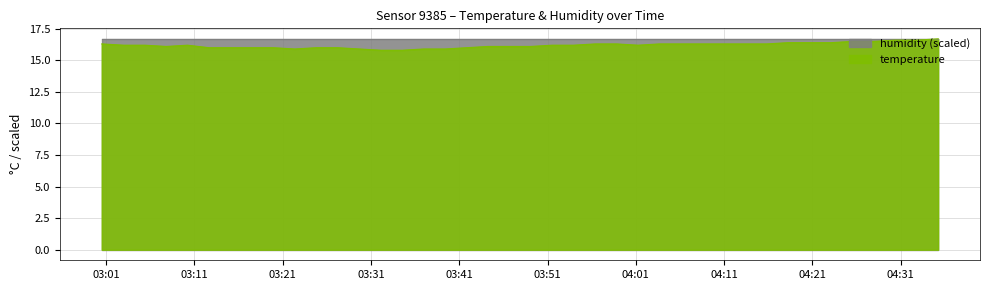

Read the value at 2023-07-29T03:12:40.

16.0